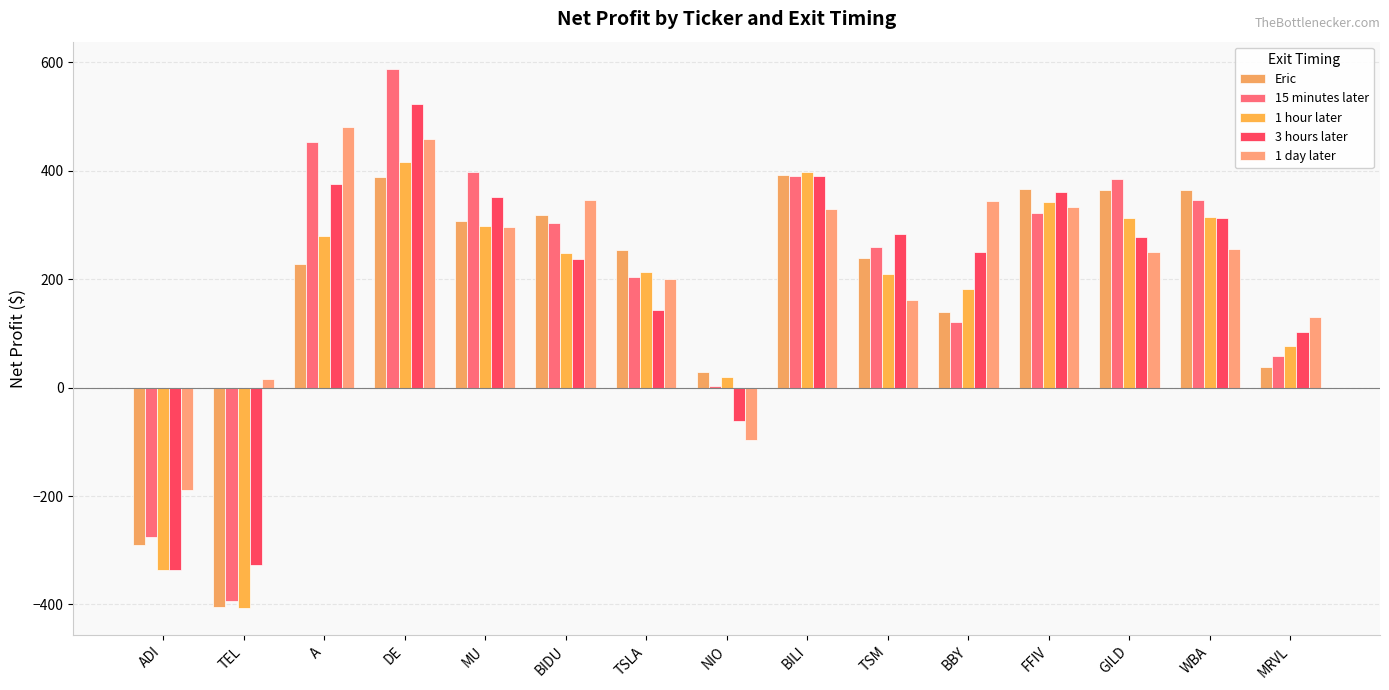

Reading left to right, list all the values displayed in this chart.

Eric: -290.1	-404.0	228.0	389.2	307.4	318.2	254.0	29.0	391.5	239.5	139.1	366.3	364.8	364.6	38.0
15 minutes later: -276.1	-394.4	452.6	588.6	397.8	304.4	203.6	3.5	391.2	259.7	120.8	321.4	385.3	345.6	59.0
1 hour later: -336.6	-407.2	279.6	416.9	297.7	248.5	212.5	19.5	397.0	209.0	182.4	342.2	313.5	314.8	76.0
3 hours later: -336.6	-328.0	375.6	524.2	351.0	237.7	142.8	-62.0	390.5	283.9	249.5	361.0	278.2	312.7	103.0
1 day later: -189.8	15.2	480.5	459.5	295.8	345.4	200.0	-97.5	329.1	162.2	344.6	333.3	249.7	256.5	131.0